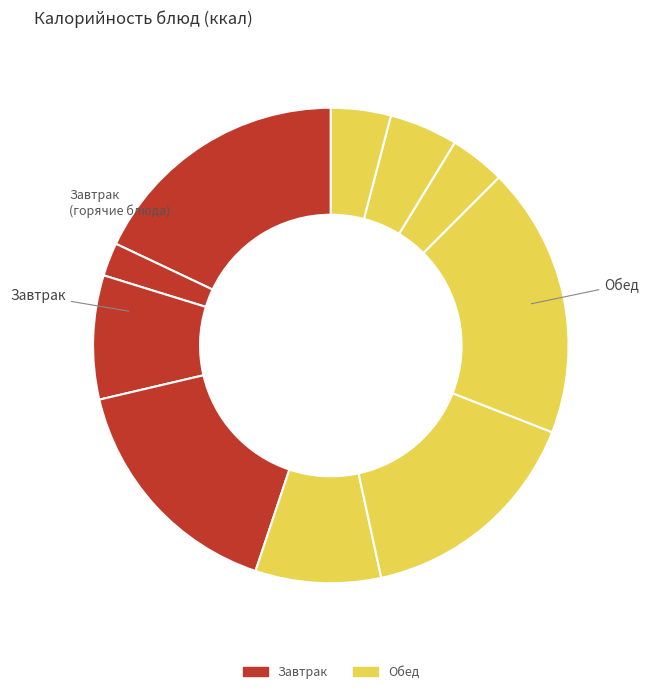

To the nearest percent, what is the average slice percentage?

10%